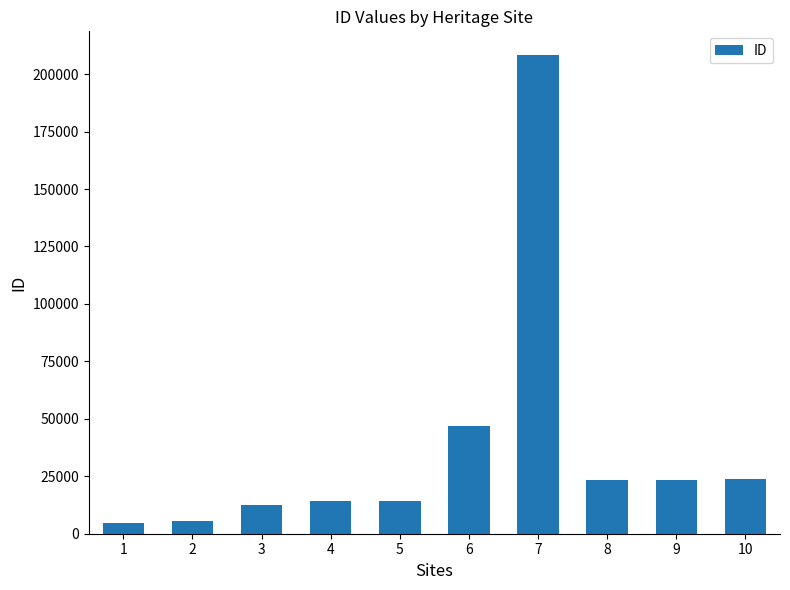

What is the greatest value displayed?

208208